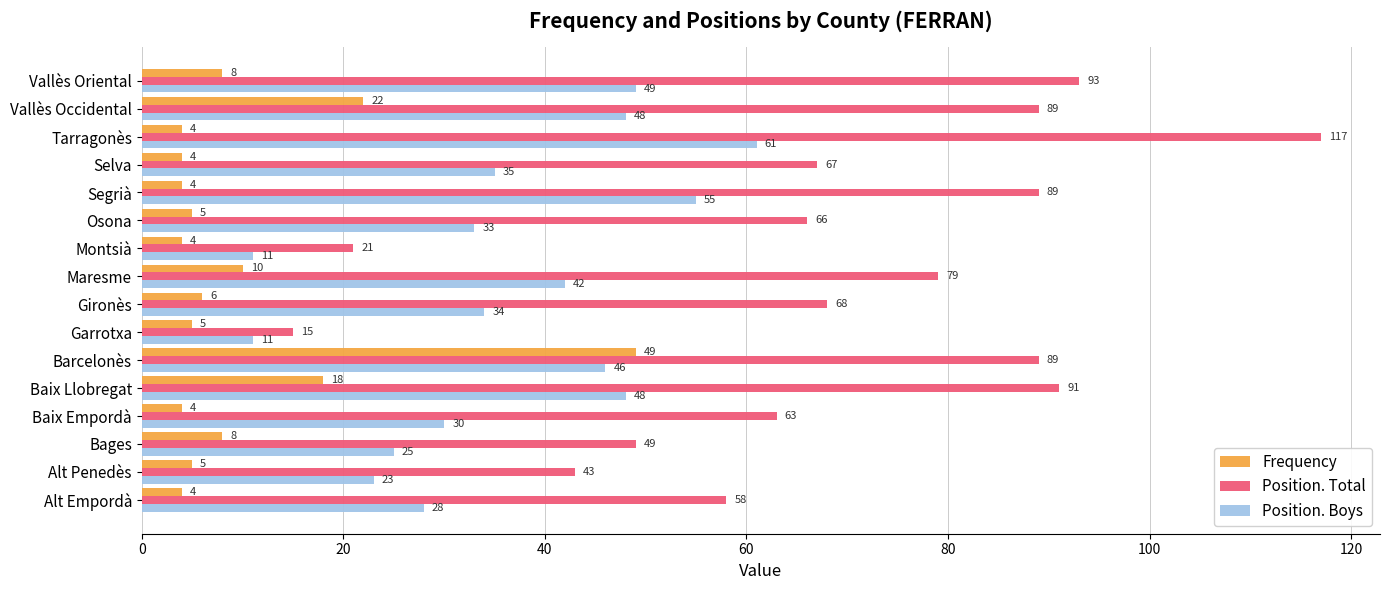

True or false: Frequency has a value of 18 at Baix Llobregat.

True